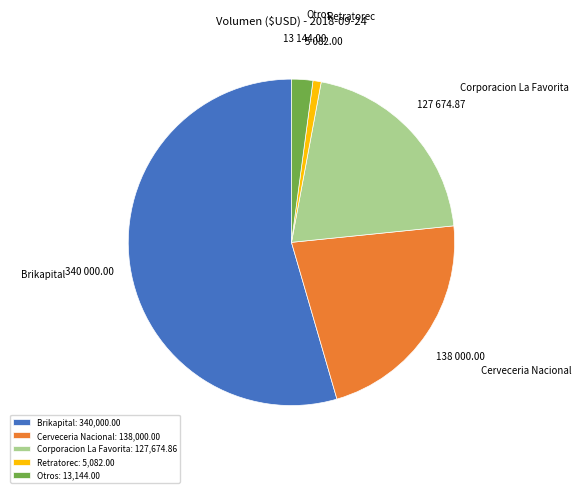

Is it true that Cerveceria Nacional is 22% of the pie?

True